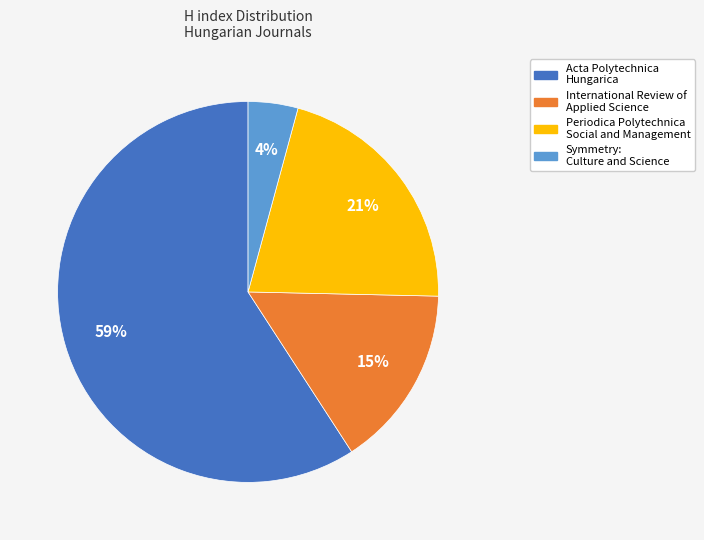

Which has a higher value, Acta Polytechnica Hungarica or Periodica Polytechnica Social and Management?

Acta Polytechnica Hungarica